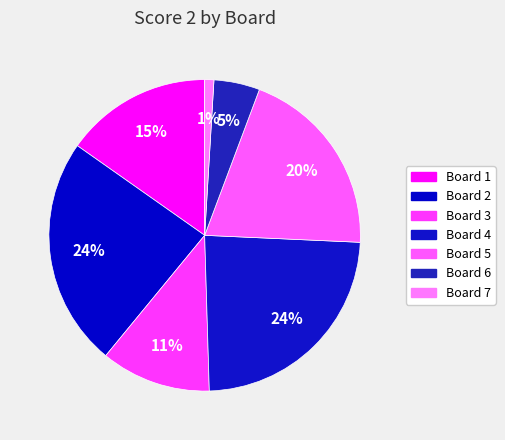

To the nearest percent, what is the average slice percentage?

14%